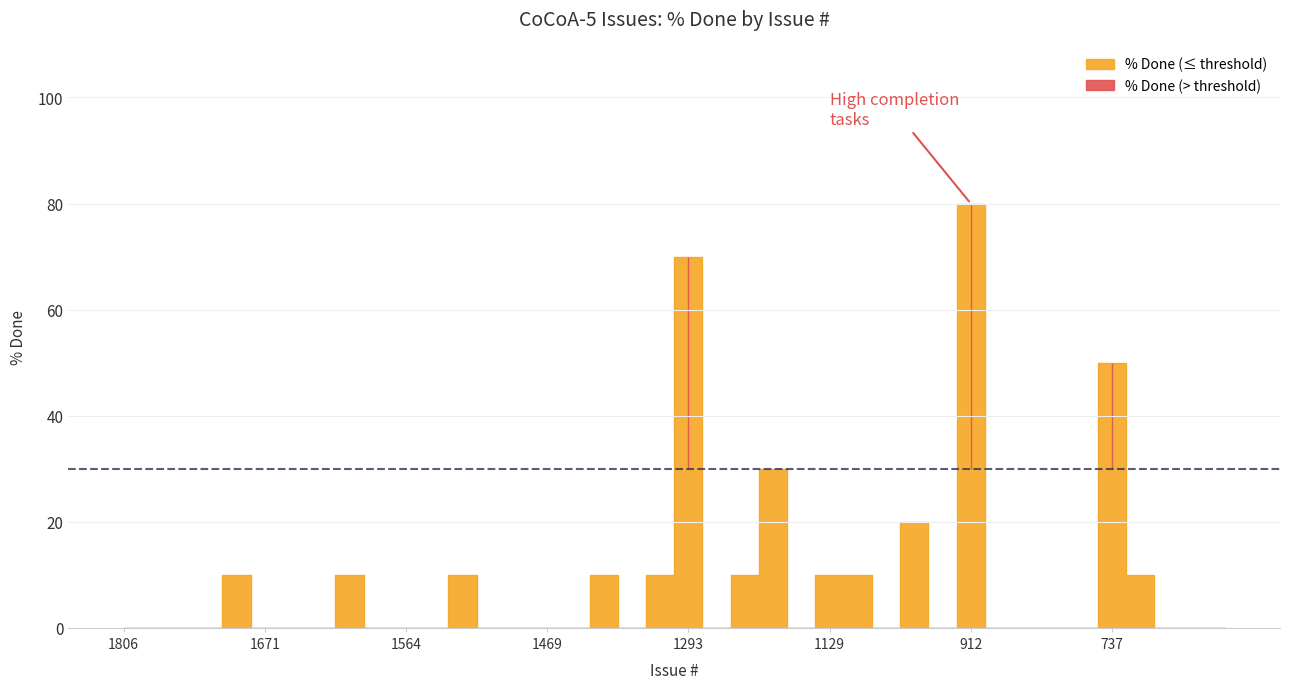

Reading left to right, transcribe all the data shown in this chart.

0	0	0	0	10	0	0	0	10	0	0	0	10	0	0	0	0	10	0	10	70	0	10	30	0	10	10	0	20	0	80	0	0	0	0	50	10	0	0	0